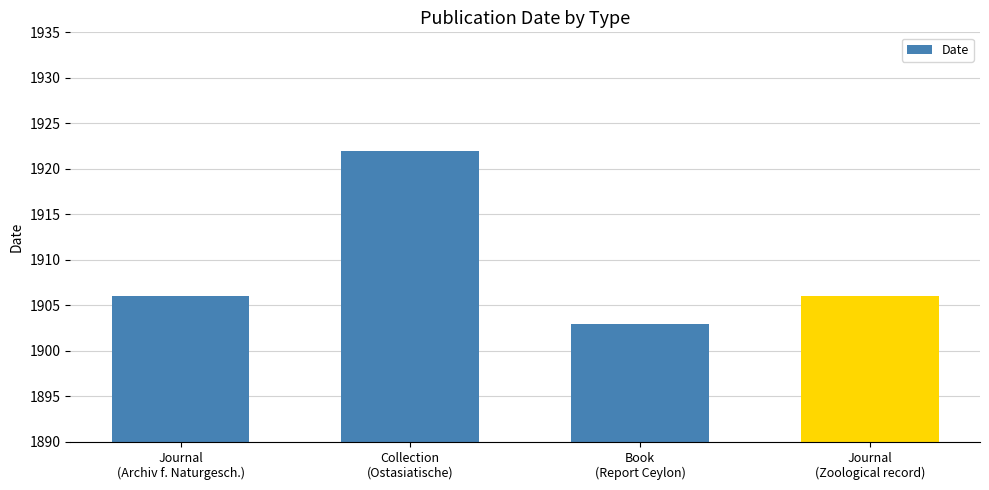

What is the difference between the maximum and minimum values?

19